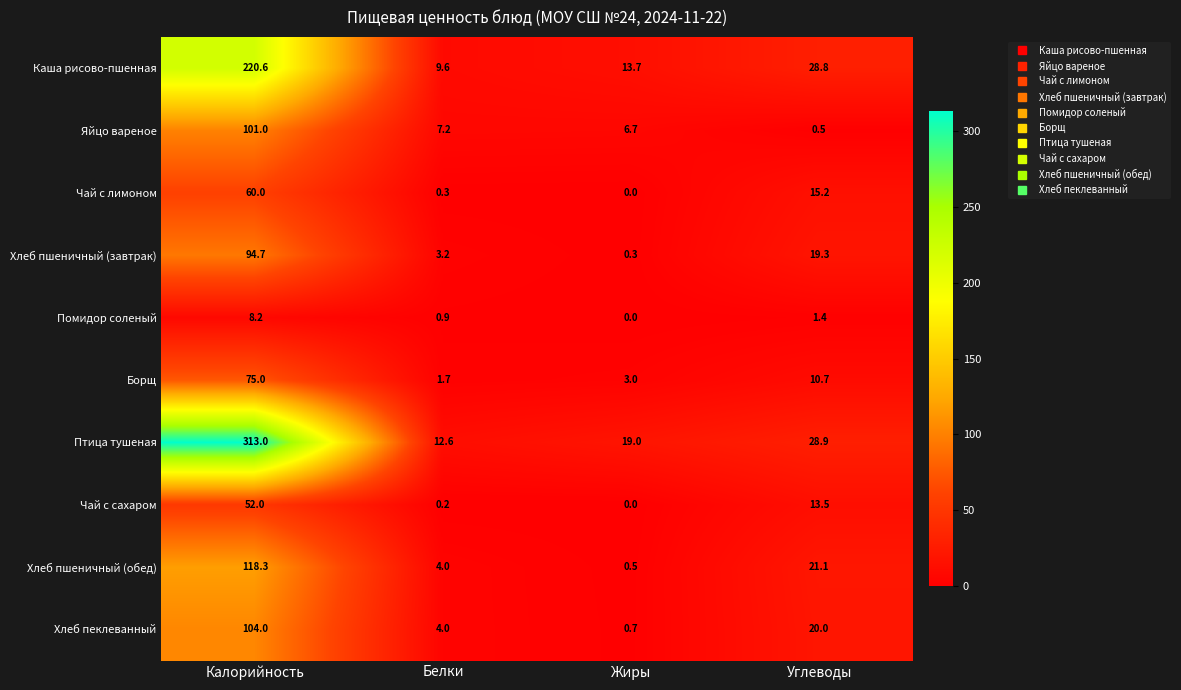

List the labels in order of Хлеб пеклеванный value, largest first.

Калорийность, Углеводы, Белки, Жиры